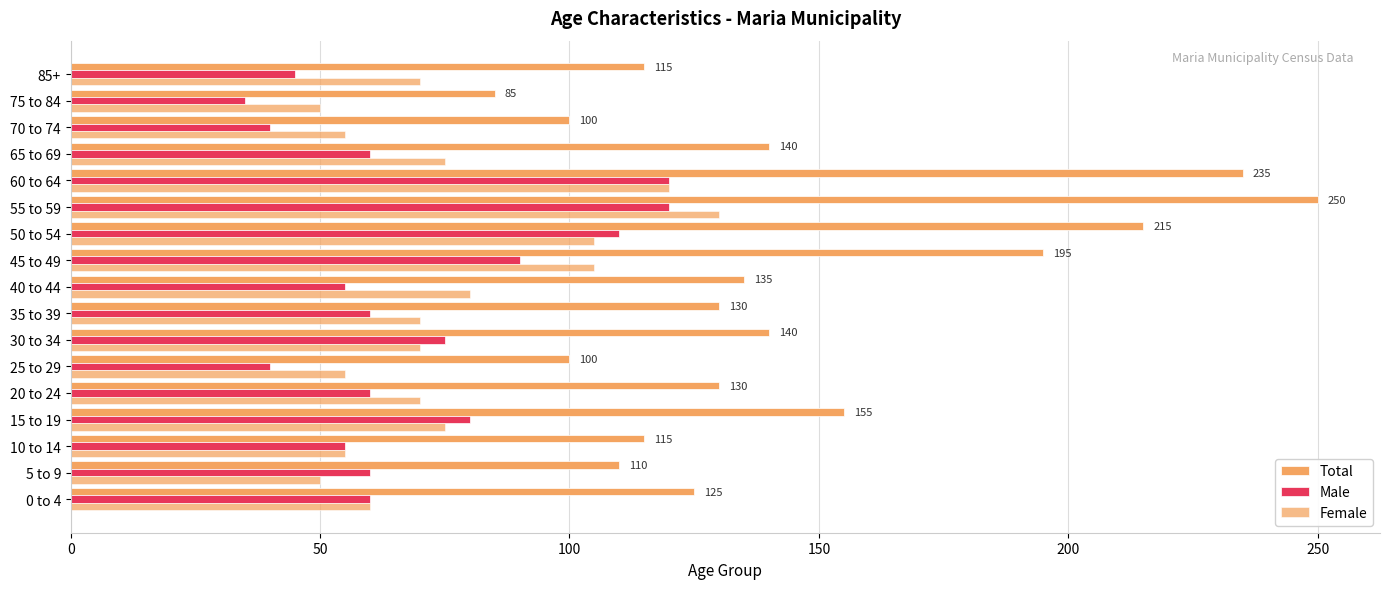

What is the average value of the Female series?

76